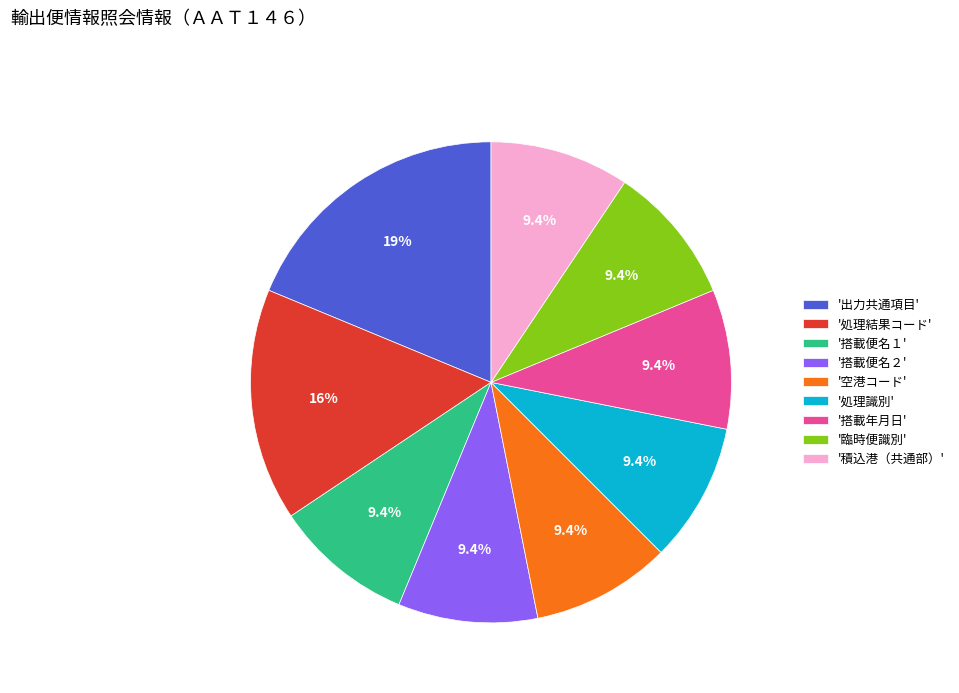

To the nearest percent, what is the average slice percentage?

11%